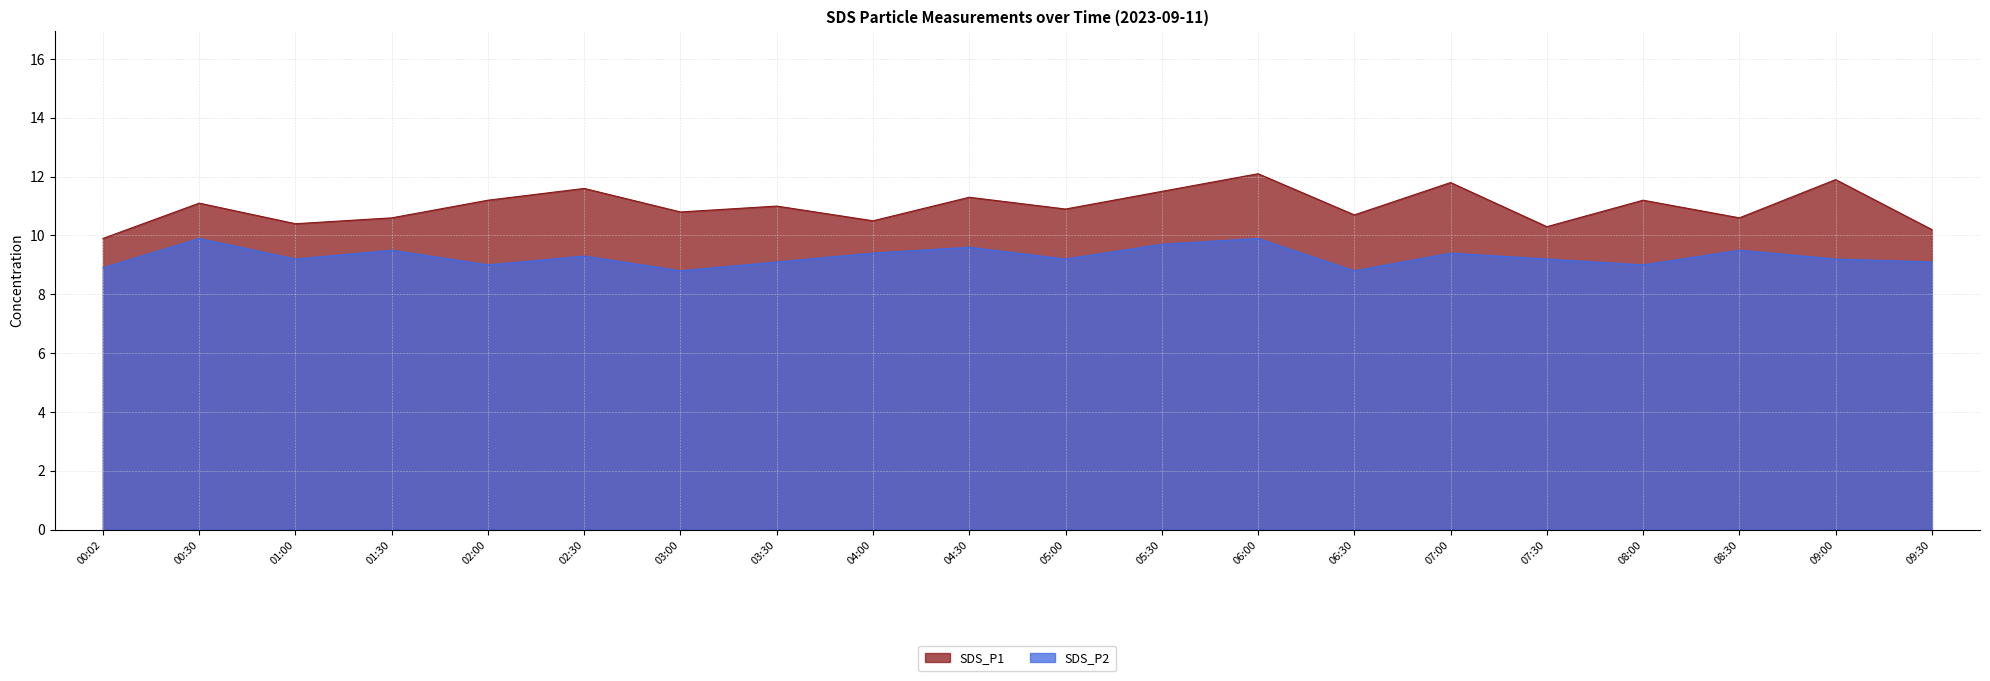

Between 05:00 and 06:00, which series saw the biggest shift?

SDS_P1